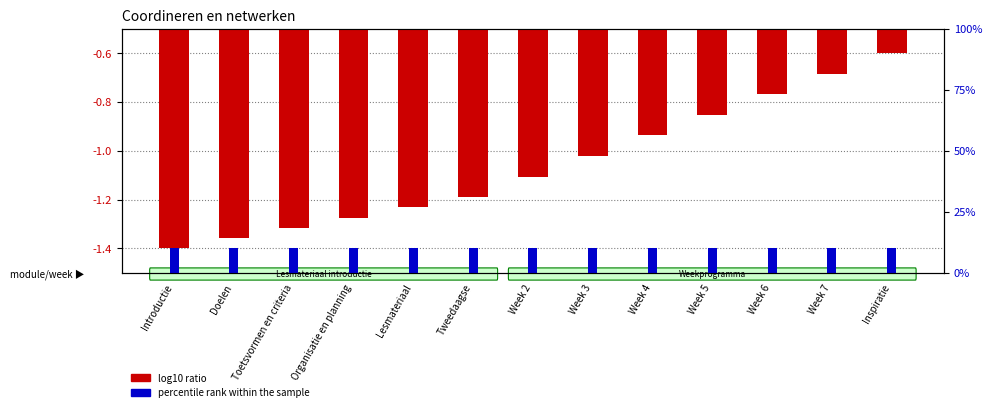

How many groups of bars are there?

13